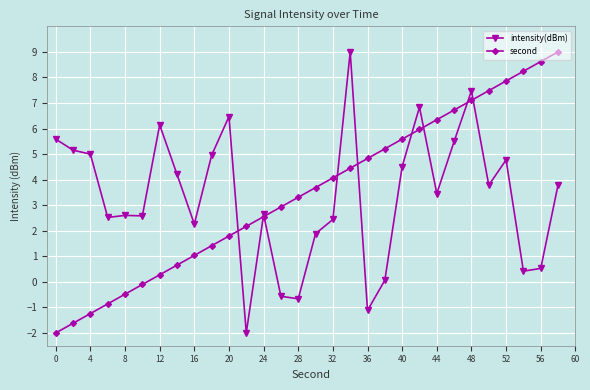

Rank the series by their average value, from highest to lowest.

second, intensity(dBm)